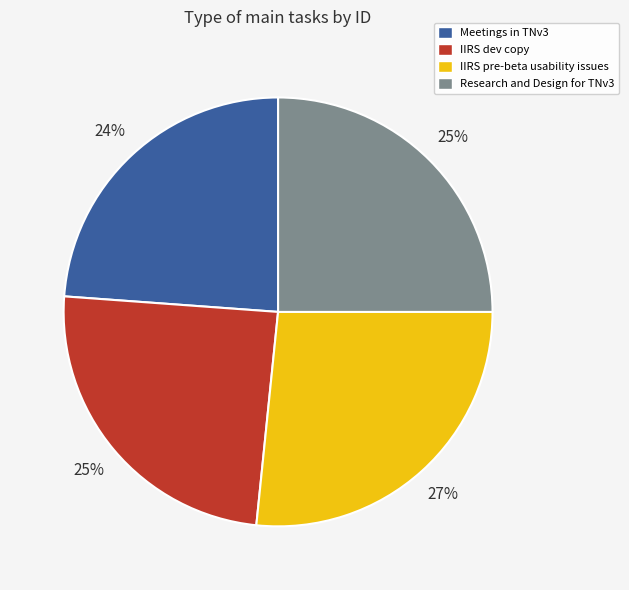

What is the largest slice in the pie chart?

IIRS pre-beta usability issues